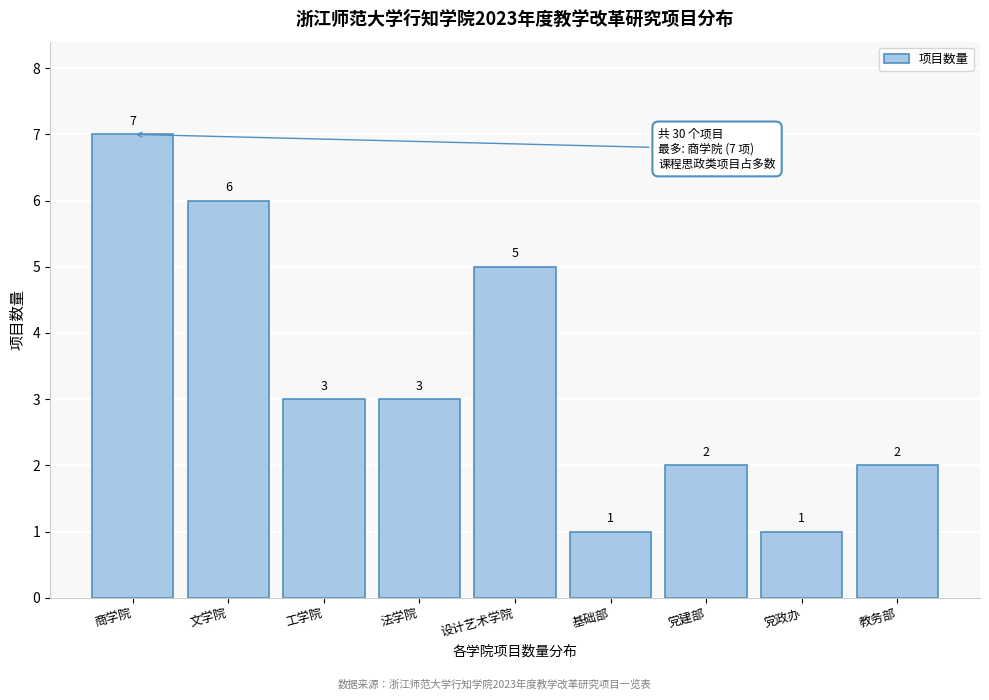

Reading left to right, what are all the values shown in this chart?

商学院=7	文学院=6	工学院=3	法学院=3	设计艺术学院=5	基础部=1	党建部=2	党政办=1	教务部=2